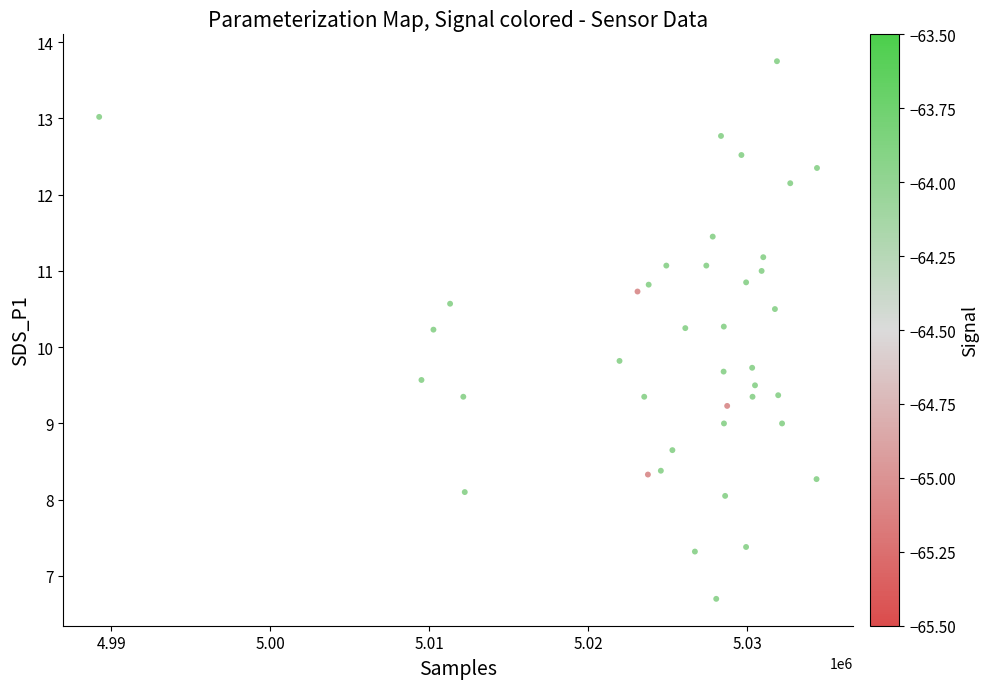

What is the range of X values (max minus min)?

45155.0